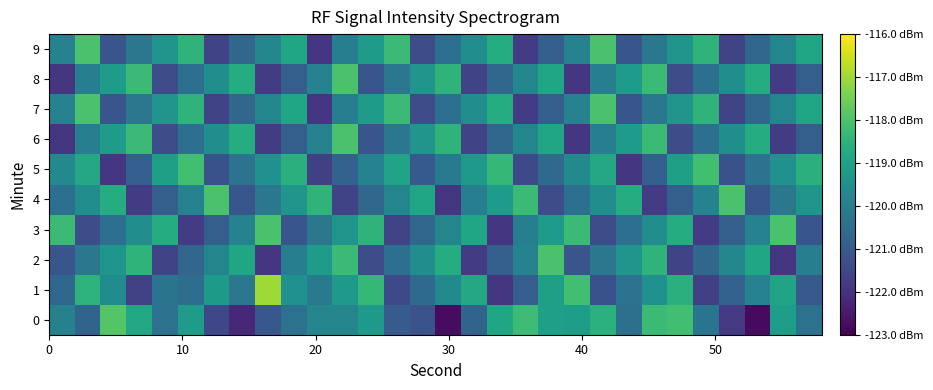

How many categories are shown in the chart?

30